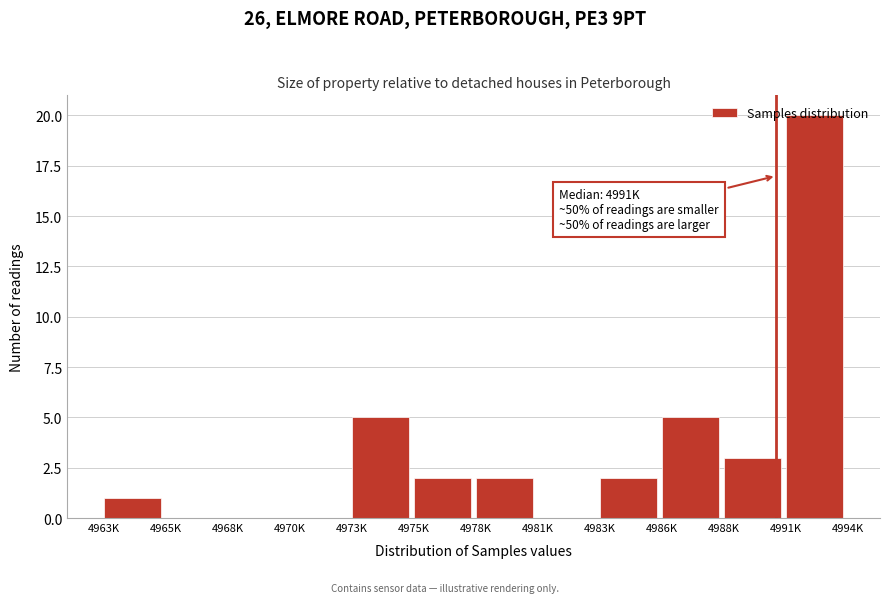

What is the sum of the values at 4988K and 4968K?

3